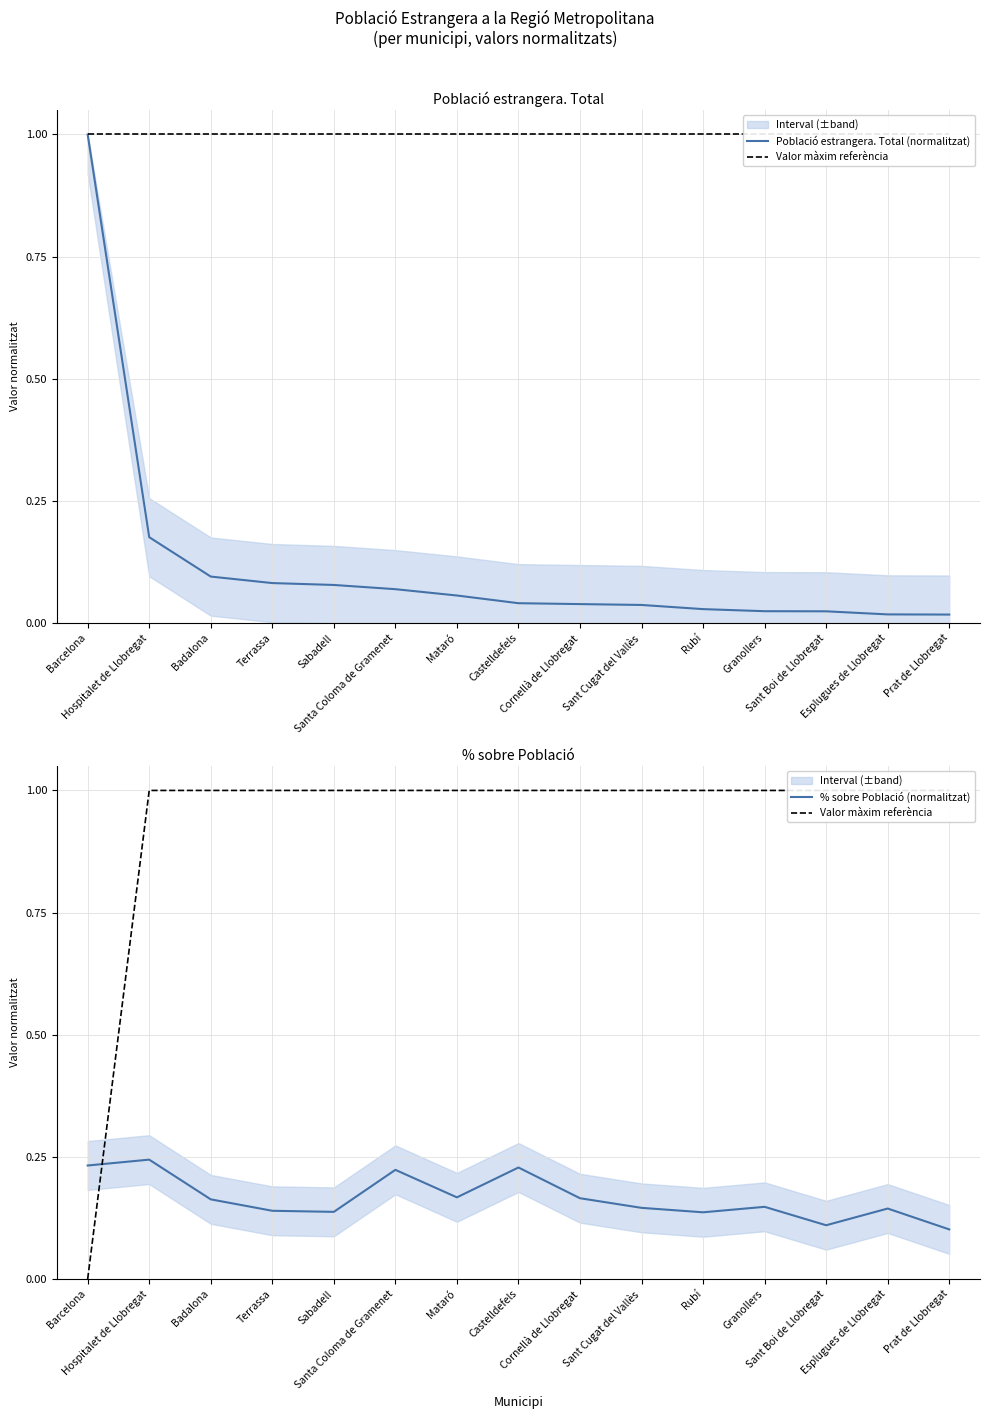

At Esplugues de Llobregat, list the series in order from largest to smallest.

Valor màxim referència, % sobre Població (normalitzat), Població estrangera. Total (normalitzat)